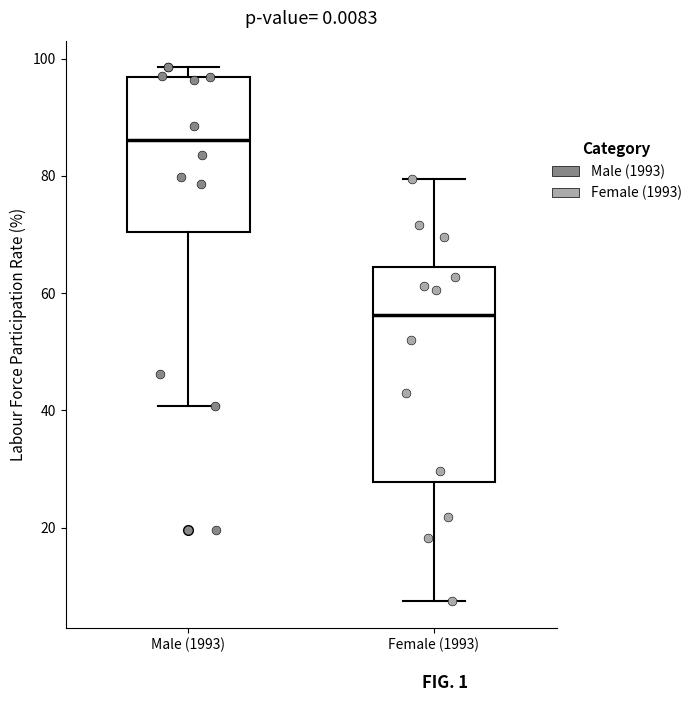

Which box is the tallest, from its lower edge to its upper edge?

Female (1993)